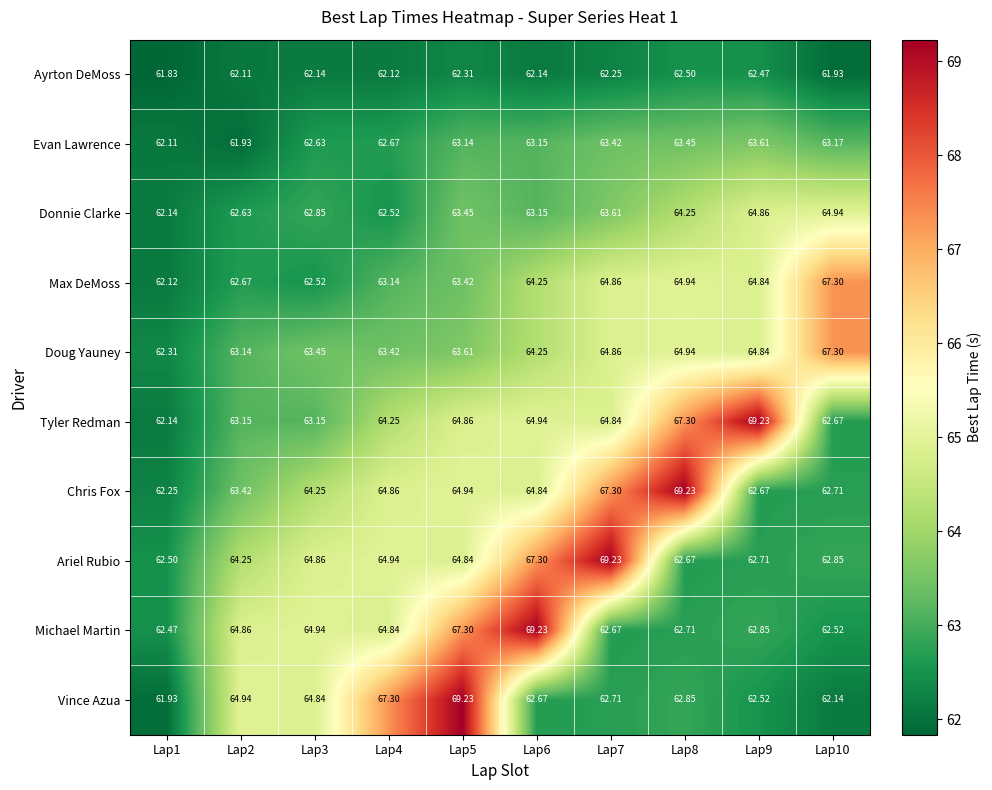

At how many categories does at least one series exceed 66?

7